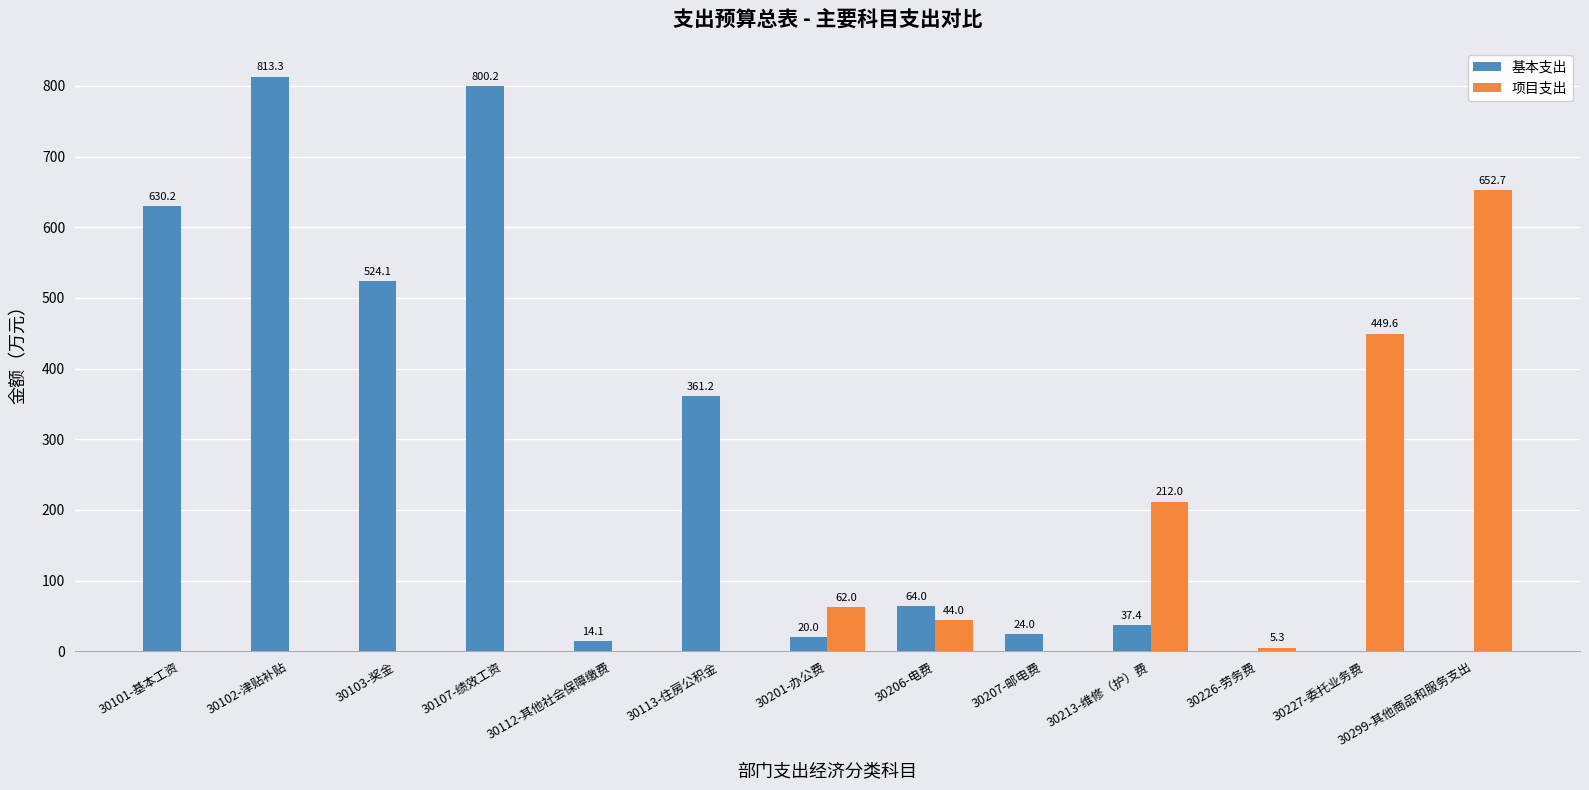

Which category has the highest value across all series?

30102-津贴补贴